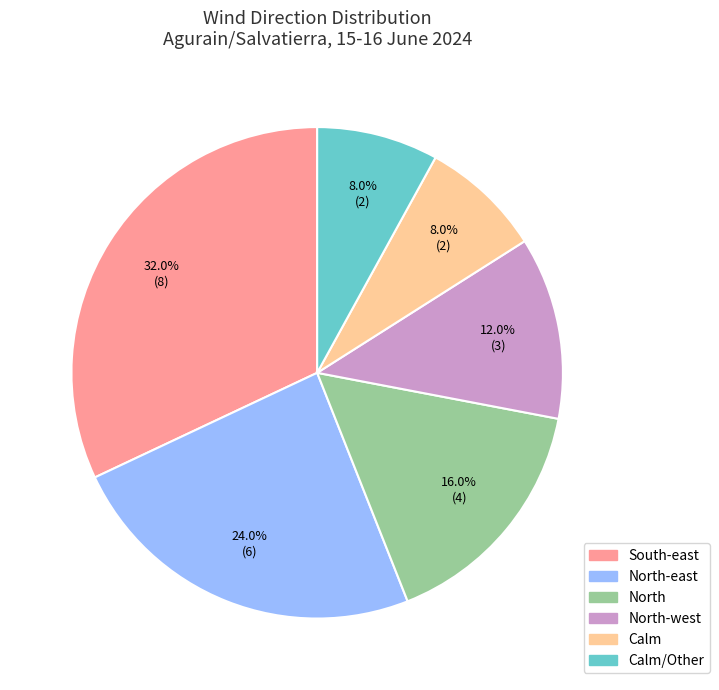

Is there a majority slice in this chart?

No